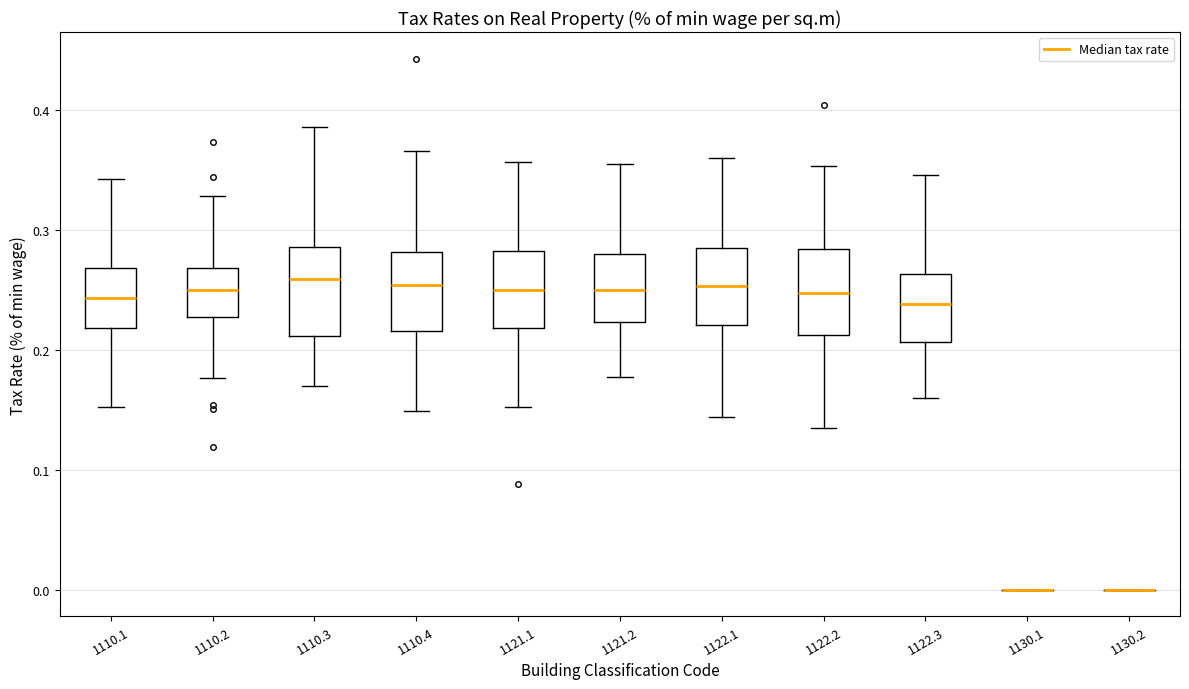

Where does the upper whisker of the box at x = 1122.3 end on the y-axis? The values are not printed on the chart, so give them approximately, as read against the axis.

0.35